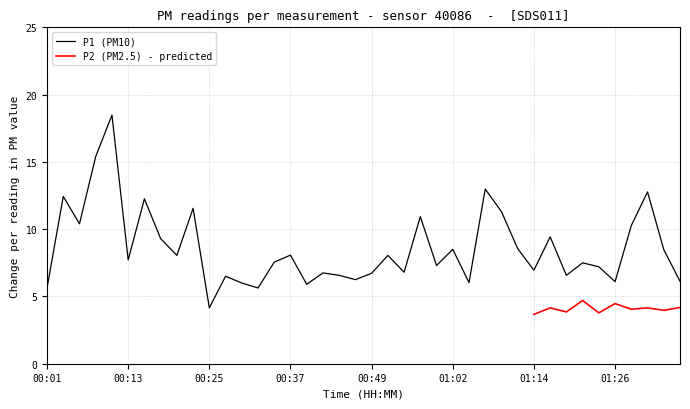

Rank the categories by value from lowest to highest.

00:25, 00:01, 00:32, 00:40, 00:30, 01:04, 01:26, 01:39, 00:47, 00:27, 00:45, 01:19, 00:49, 00:42, 00:54, 01:14, 01:24, 01:00, 01:22, 00:35, 00:13, 00:20, 00:52, 00:37, 01:37, 01:02, 01:12, 00:18, 01:17, 01:32, 00:06, 00:57, 01:09, 00:23, 00:15, 00:03, 01:34, 01:07, 00:08, 00:10